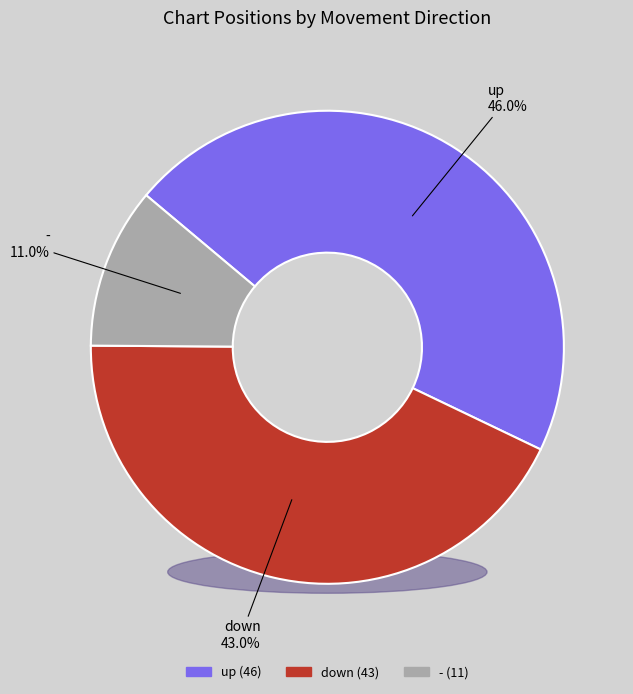

To the nearest percent, what is the difference between the largest and smallest slice percentages?

35%